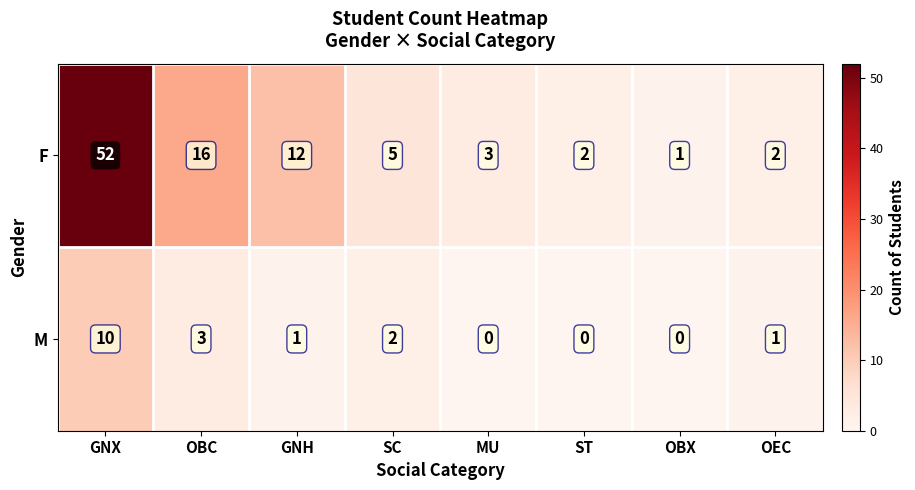

How many values in the F series are below 5?

4